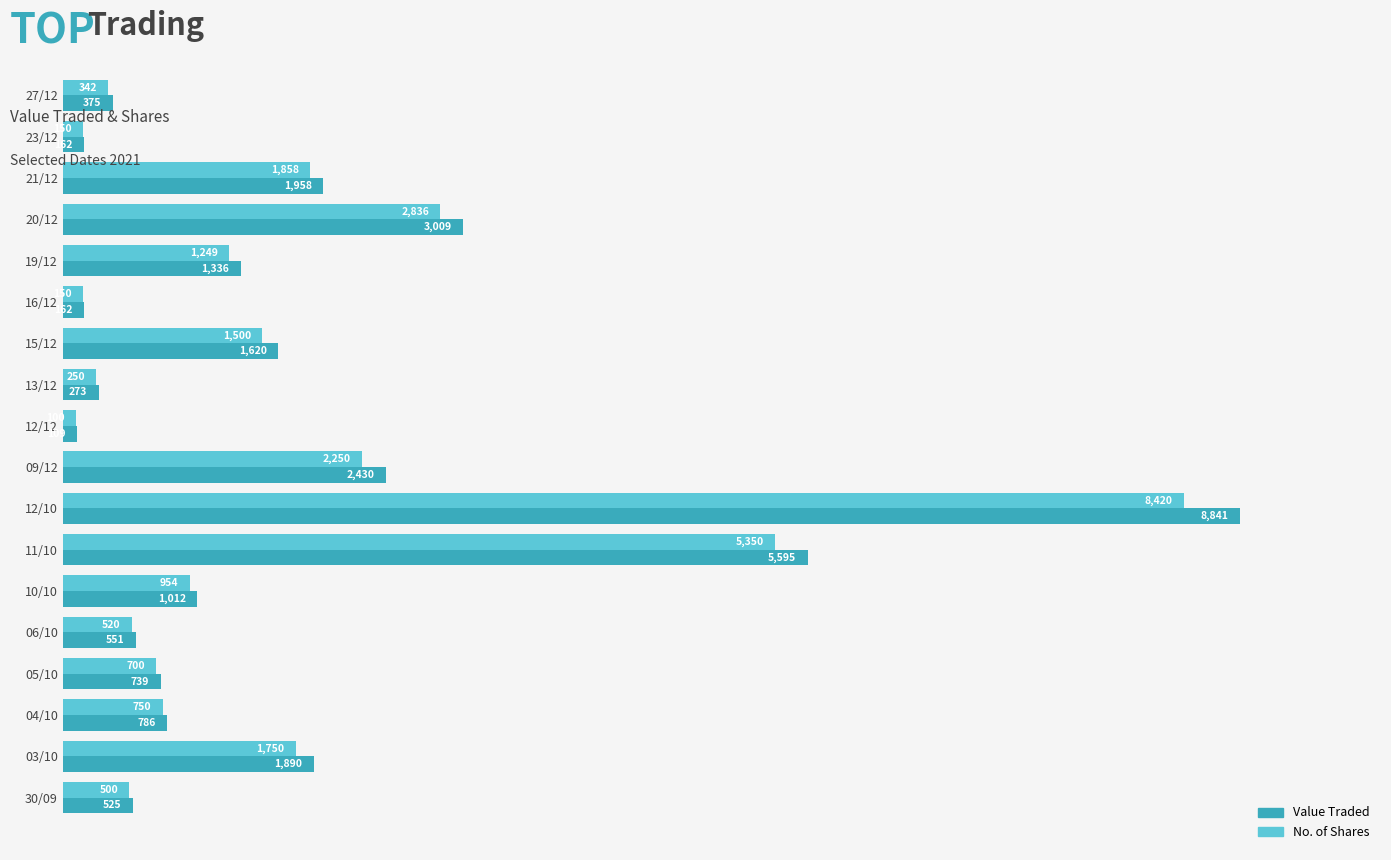

Which series has the largest range (max minus min)?

Value Traded